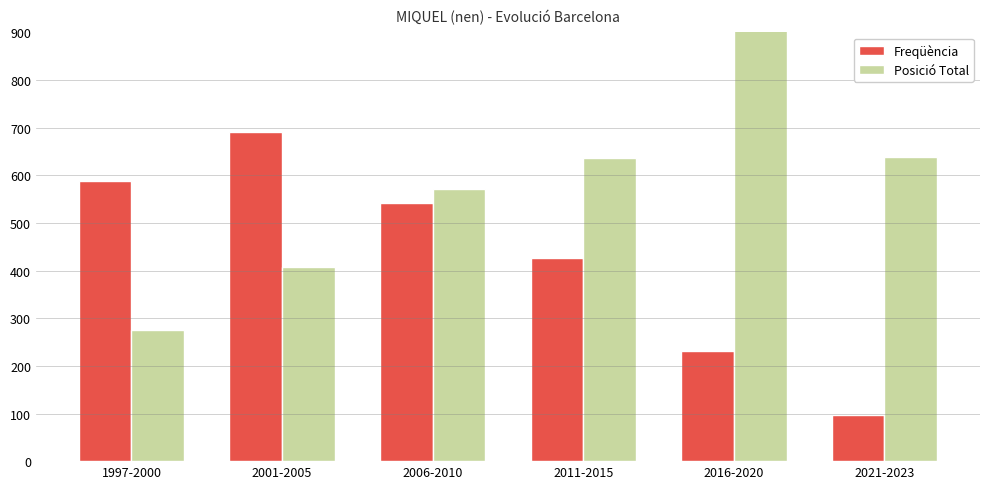

What are all the series names shown in the legend?

Freqüència, Posició Total